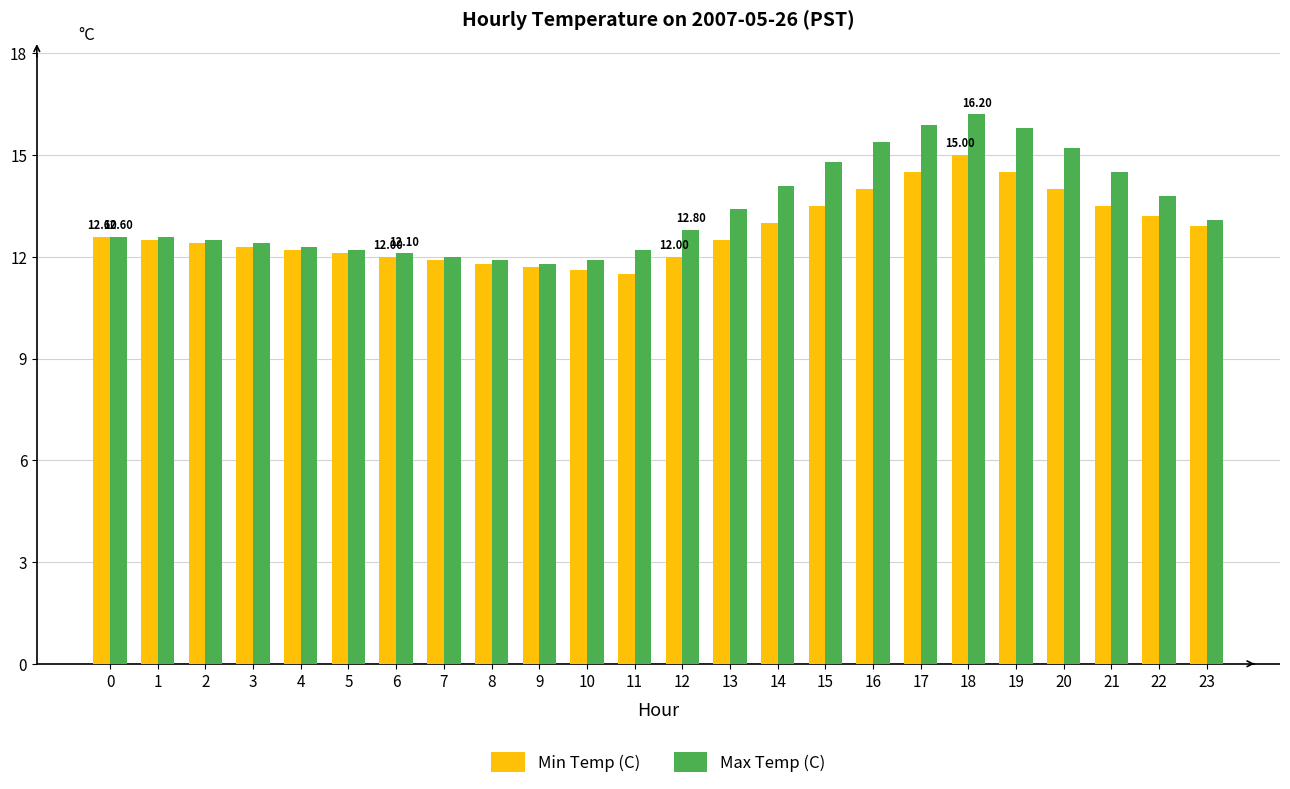

Reading left to right, extract all data points from this chart.

Min Temp (C): 12.6	12.5	12.4	12.3	12.2	12.1	12.0	11.9	11.8	11.7	11.6	11.5	12.0	12.5	13.0	13.5	14.0	14.5	15.0	14.5	14.0	13.5	13.2	12.9
Max Temp (C): 12.6	12.6	12.5	12.4	12.3	12.2	12.1	12.0	11.9	11.8	11.9	12.2	12.8	13.4	14.1	14.8	15.4	15.9	16.2	15.8	15.2	14.5	13.8	13.1